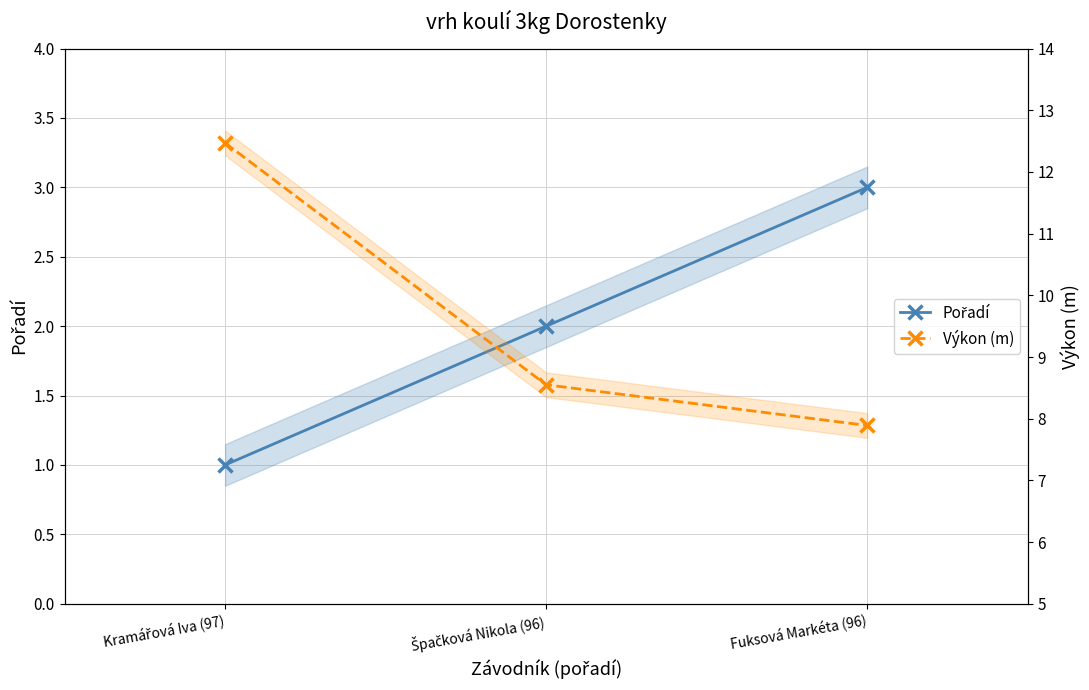

What are all the series names shown in the legend?

Pořadí, Výkon (m)